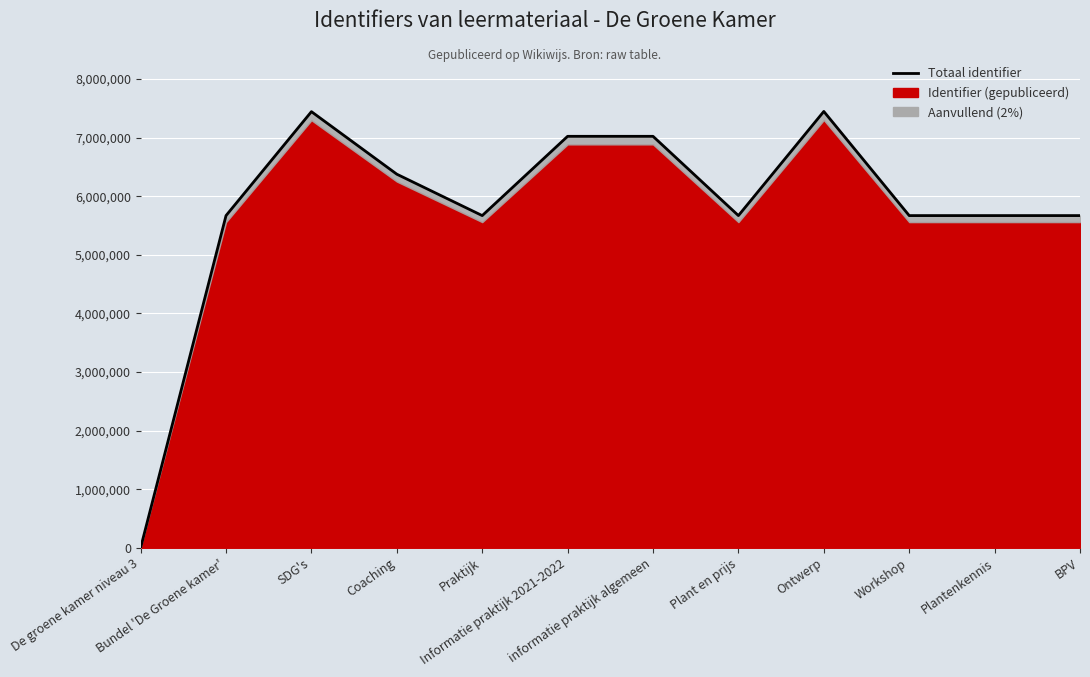

What is the label of the 8th point from the right?

Praktijk